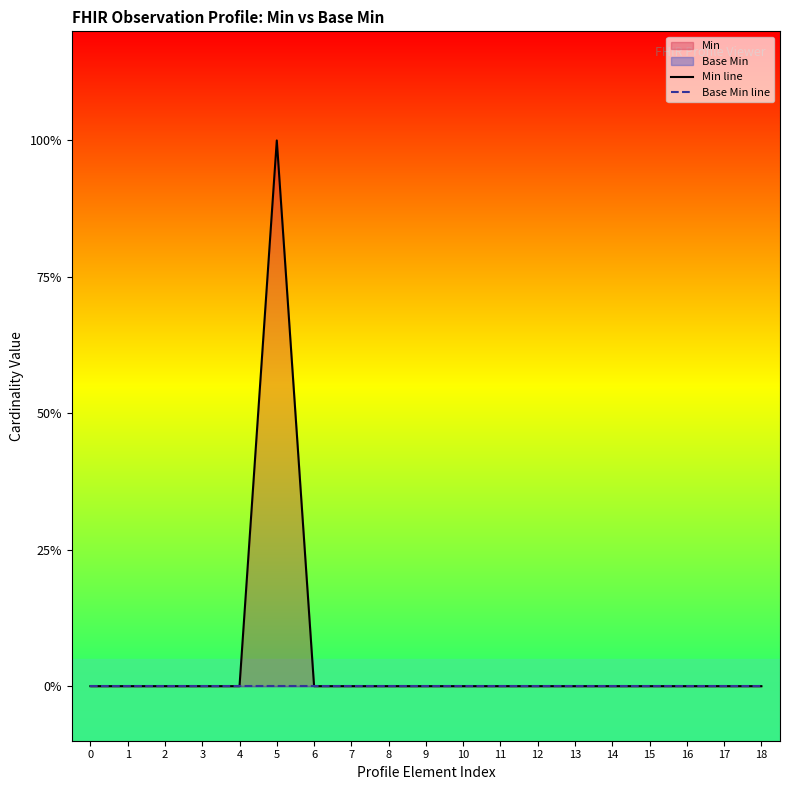

Between 15 and 9, which is larger?

15